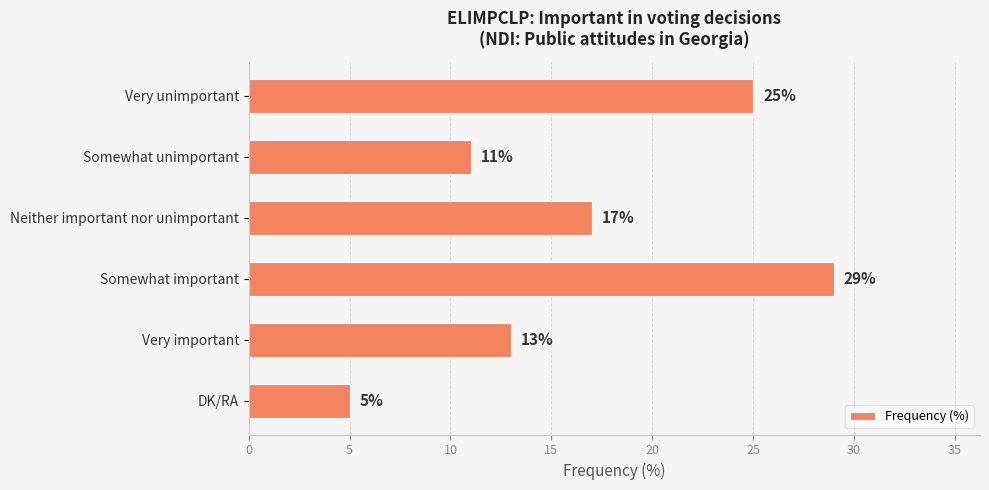

Is it true that the value at DK/RA is 2?

False